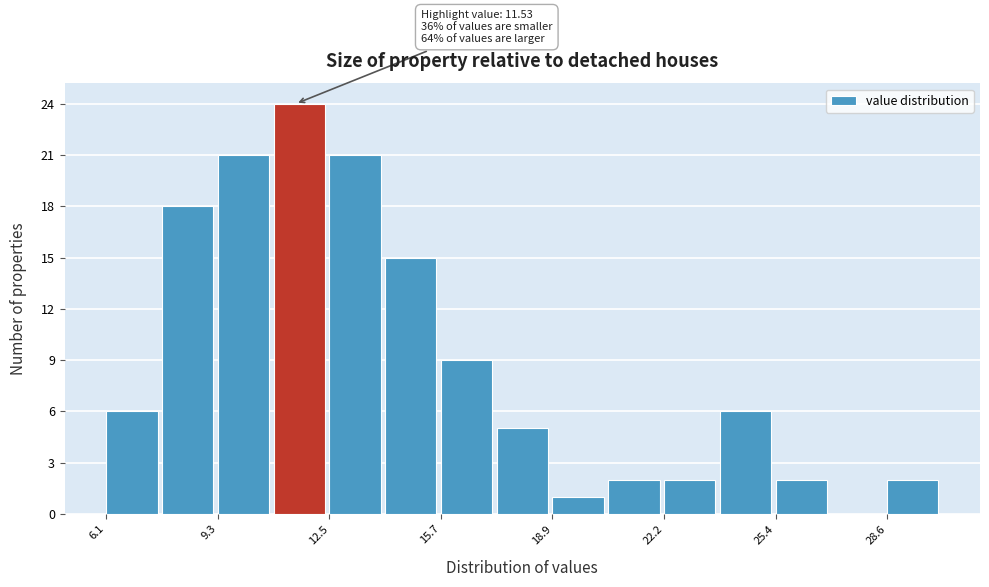

Read against the x-axis, roughly where is the centre of the tallest bar?

11.5